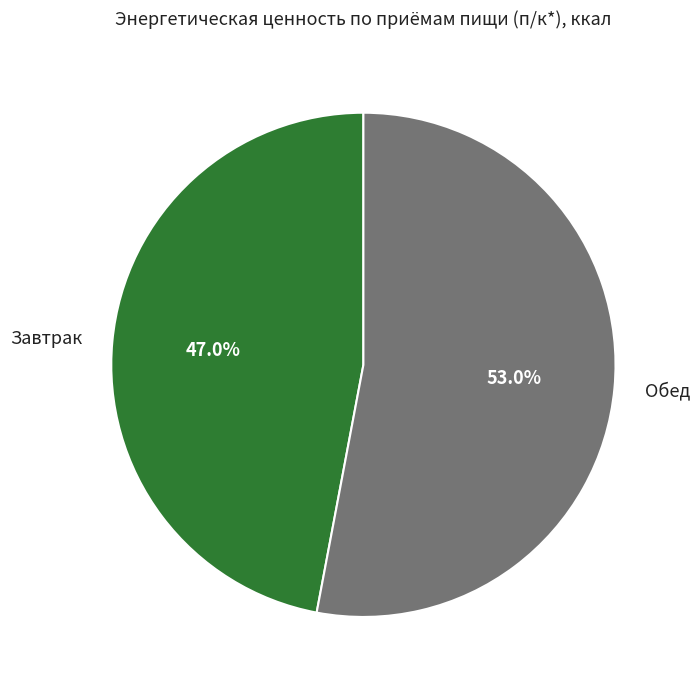

True or false: Обед accounts for 53% of the total.

True